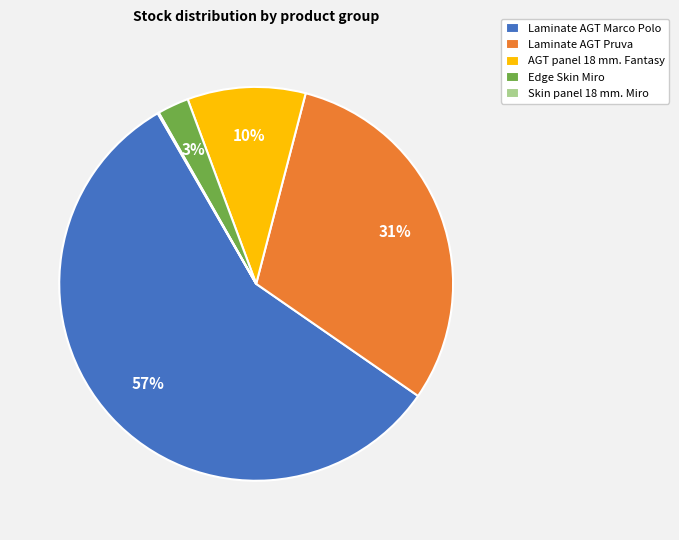

Which has a higher value, Edge Skin Miro or Laminate AGT Marco Polo?

Laminate AGT Marco Polo